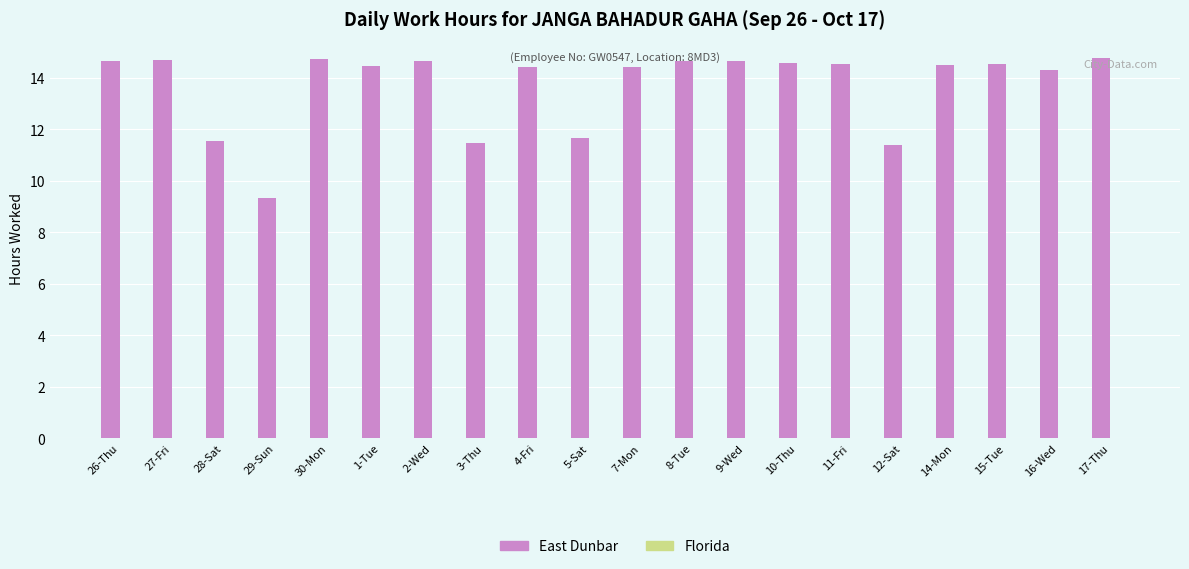

Does the chart contain any negative values?

No